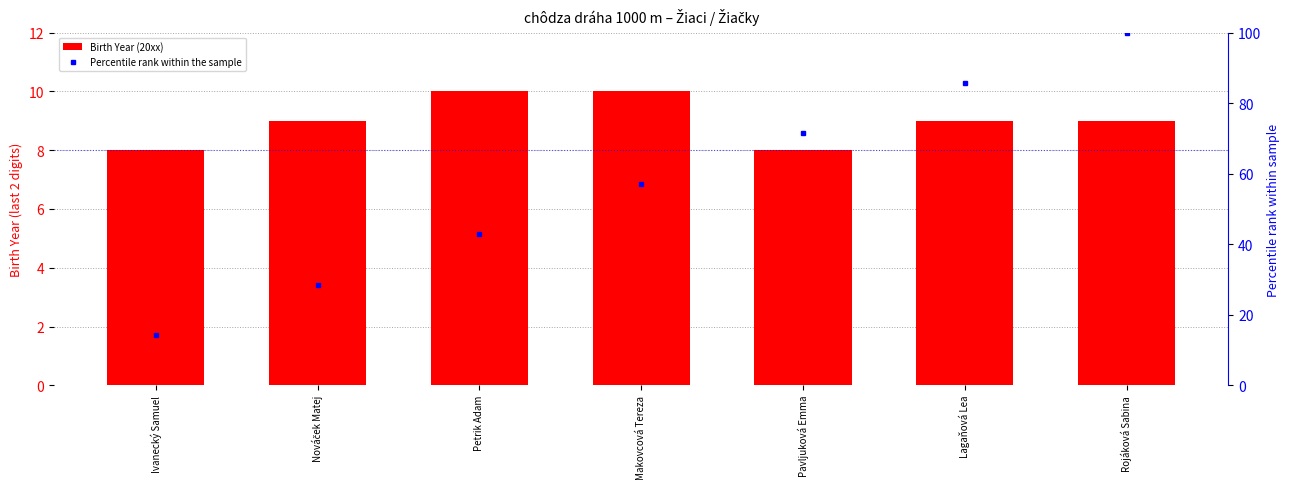

What is the value of the Birth Year (20xx) bar at the 6th from the left?

9.0